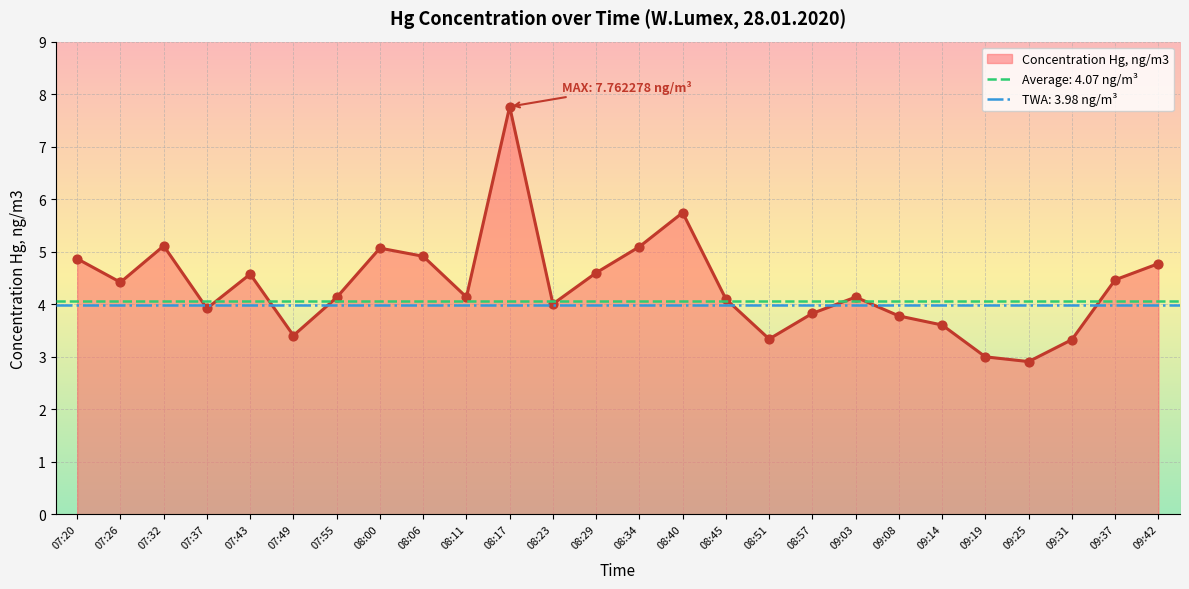

Between 08:34 and 08:29, which is larger?

08:34